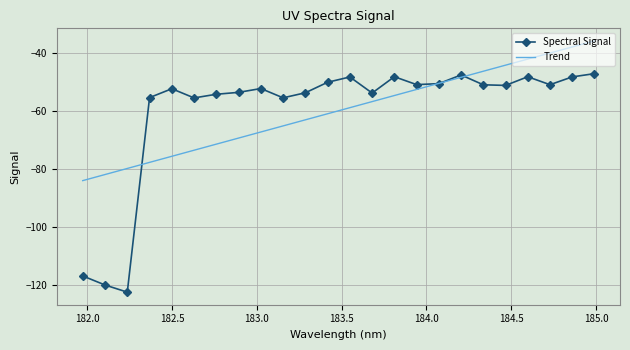

True or false: Spectral Signal has more than 0 points higher than both neighbors.

True